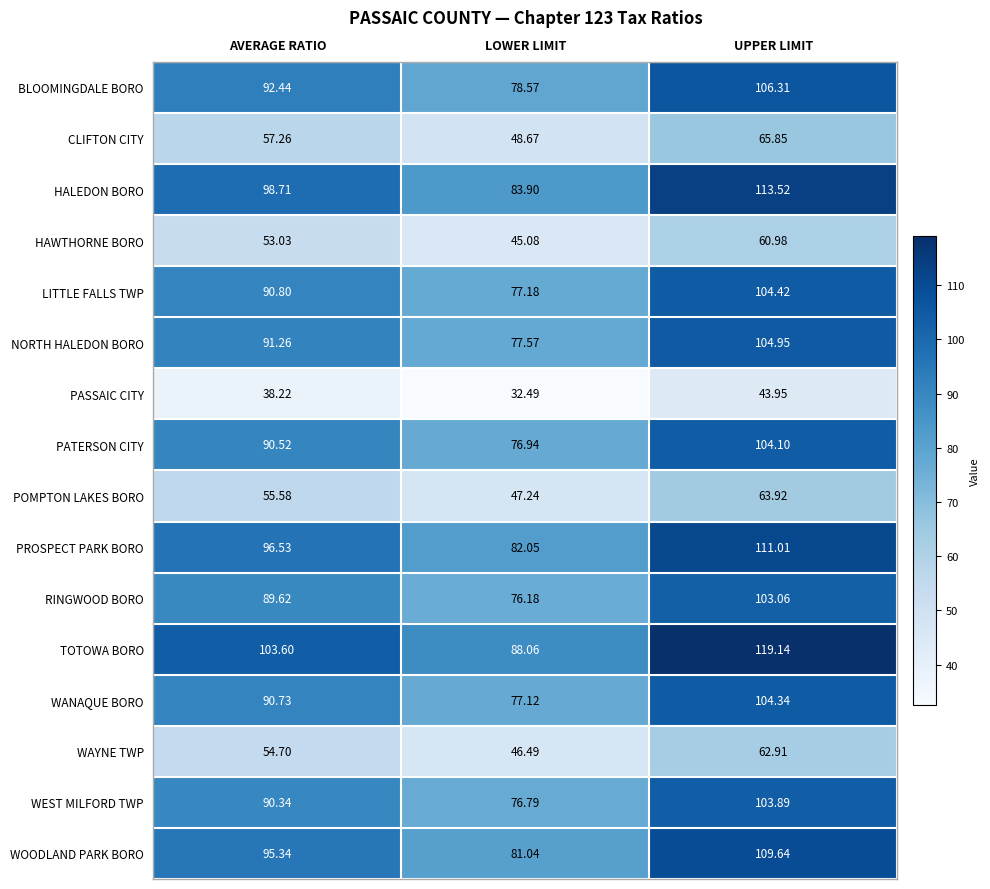

At which category does the chart reach its minimum across all series?

LOWER LIMIT